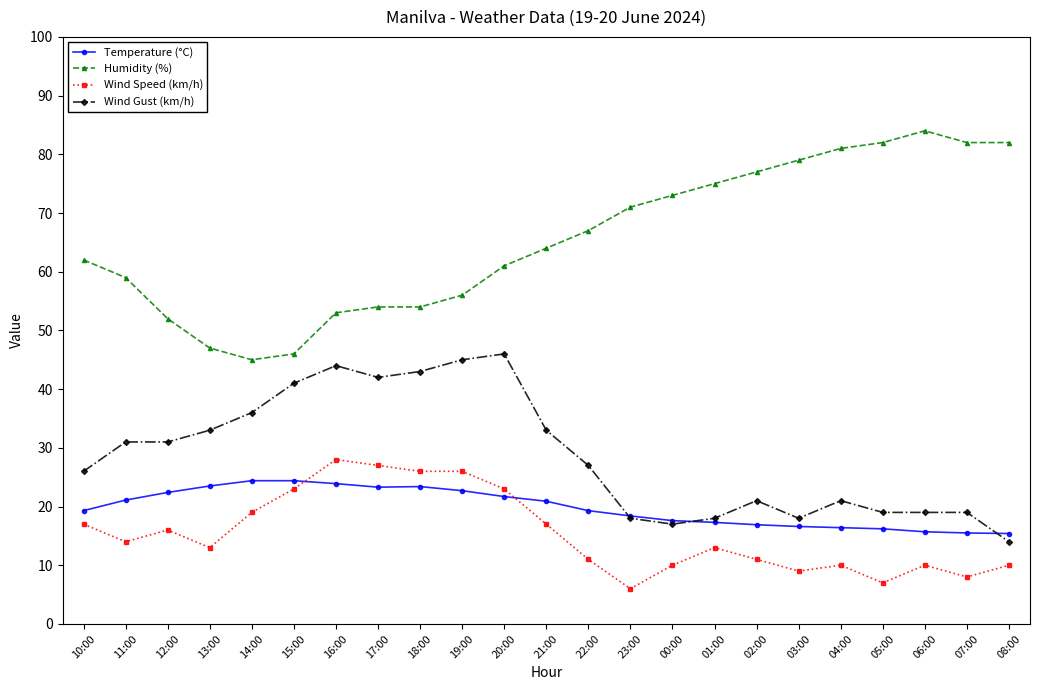

Which series has the largest total across all categories?

Humidity (%)